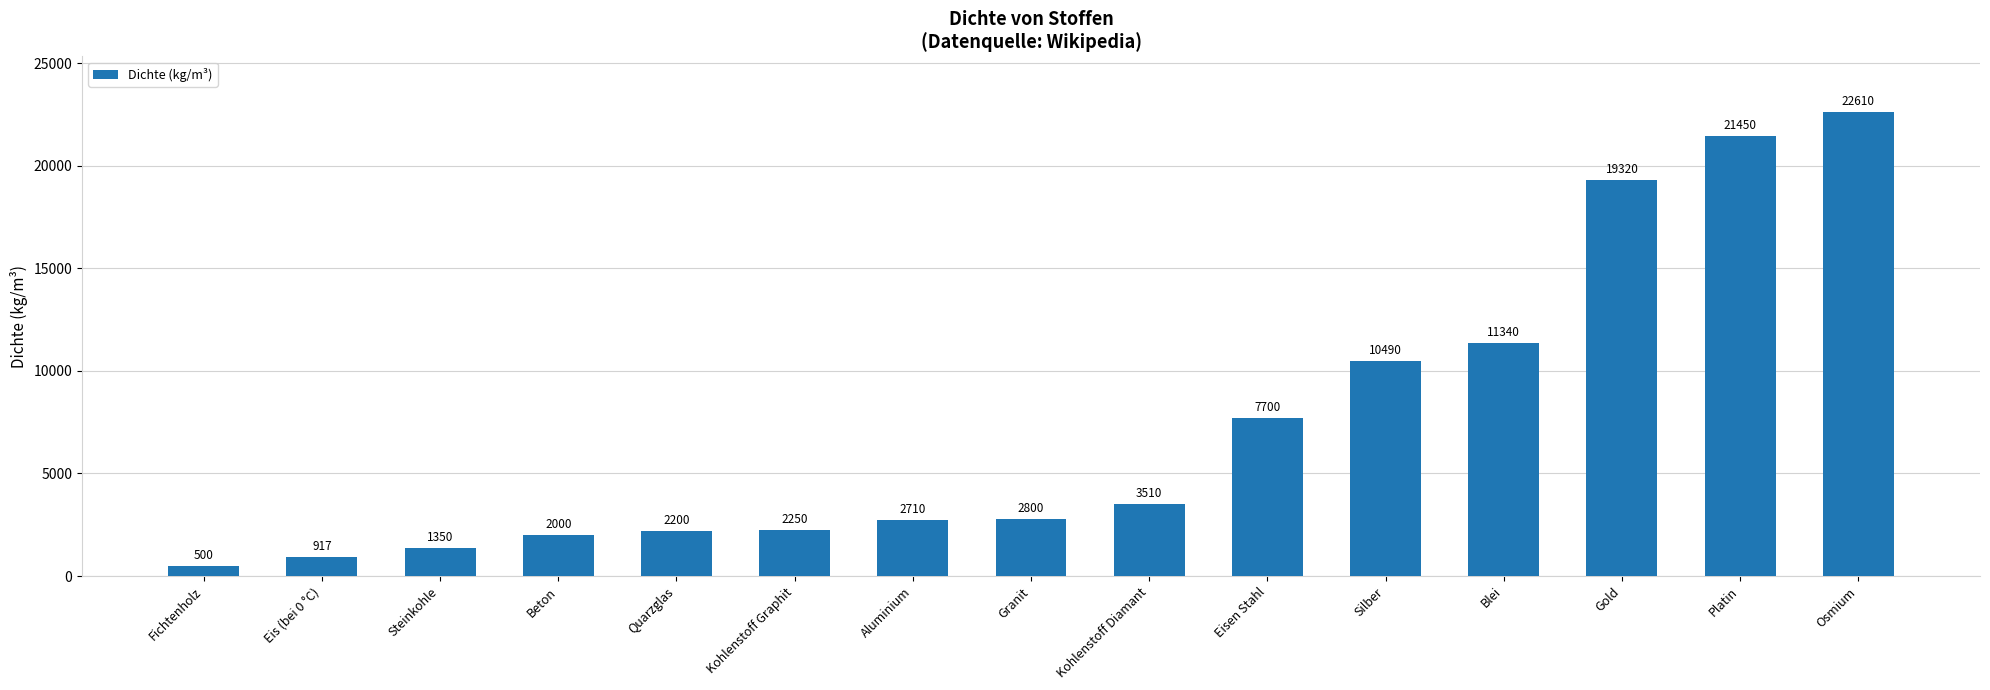

What is the ratio of the value at Gold to the value at Eis (bei 0 °C)?

21.1